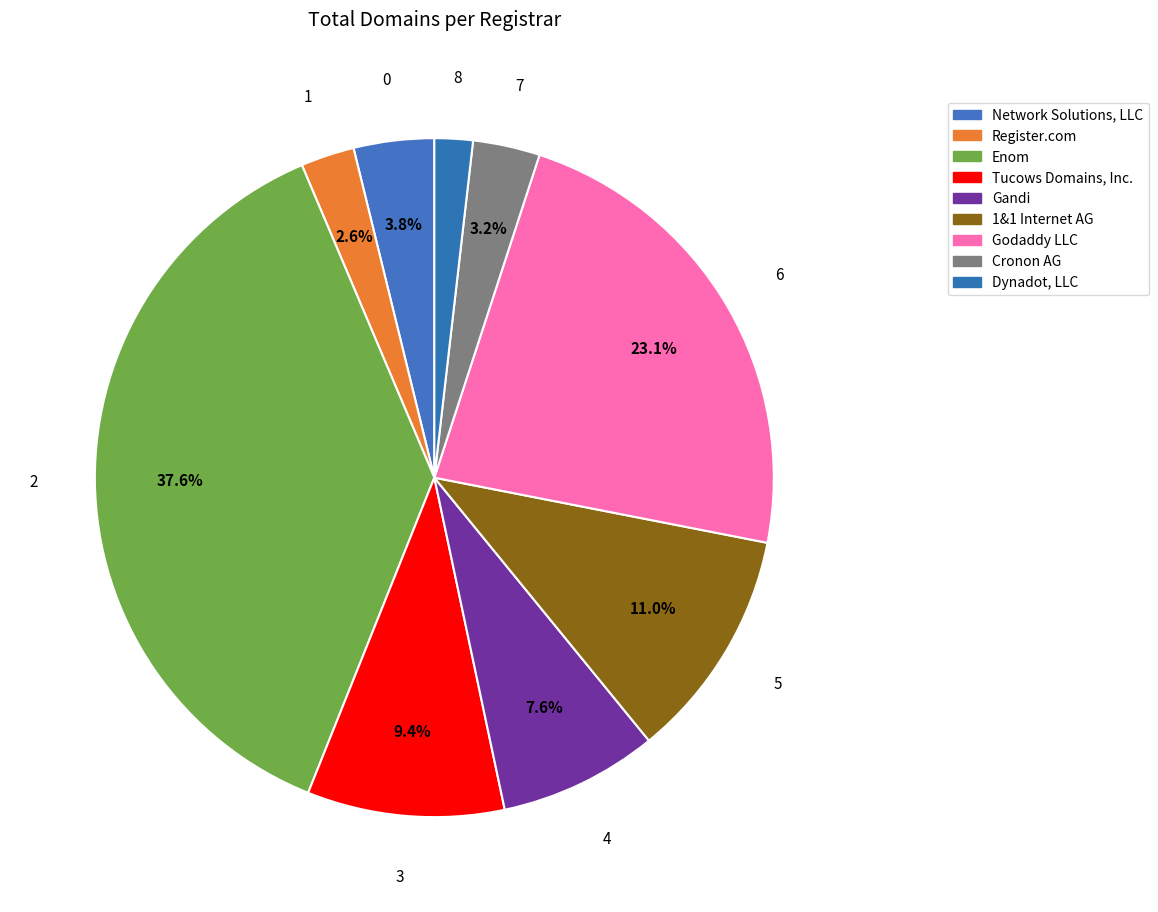

To the nearest percent, what portion does 1&1 Internet AG represent?

11%